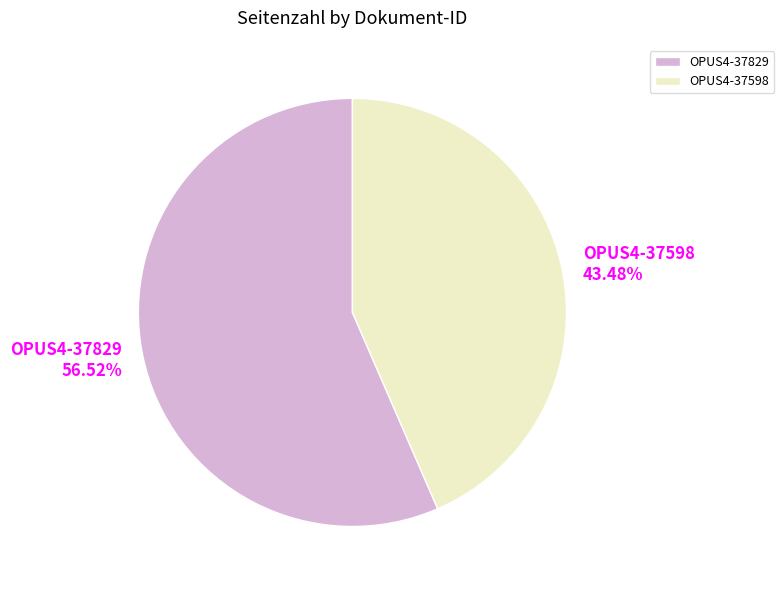

Which category has the smallest portion of the pie?

OPUS4-37598